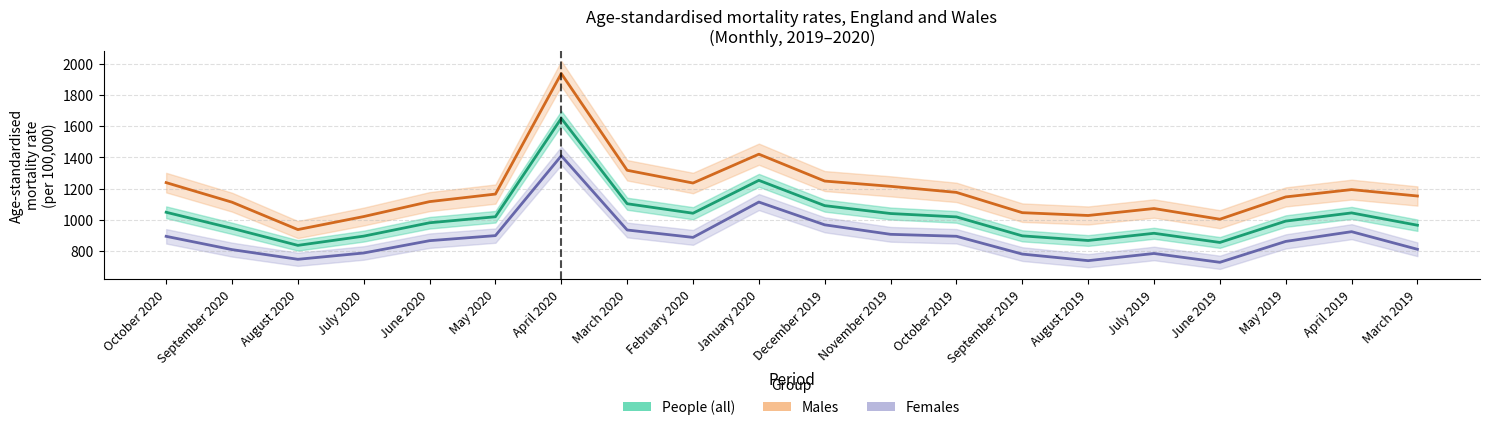

What is the total value across all series at January 2020?

3788.1